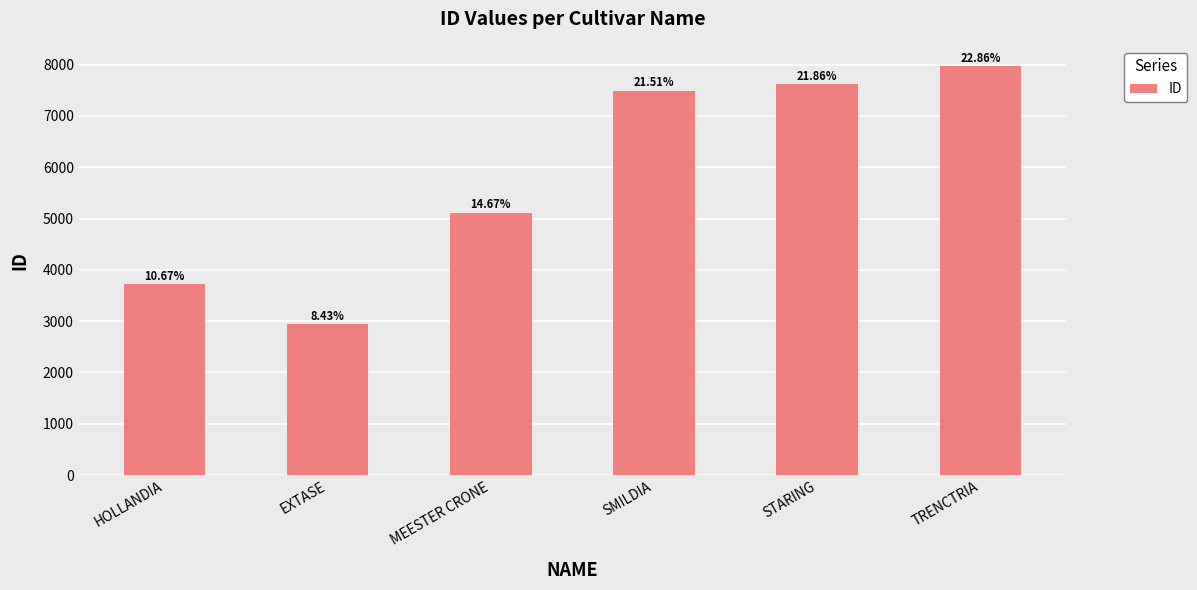

Approximately how many times larger is the value at SMILDIA compared to MEESTER CRONE?

1.5